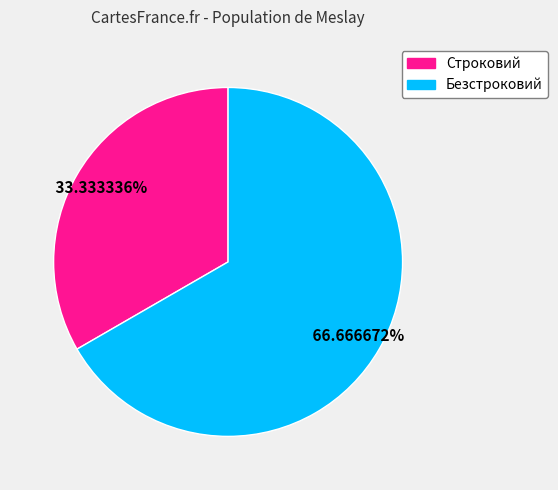

What is the majority slice?

Безстроковий